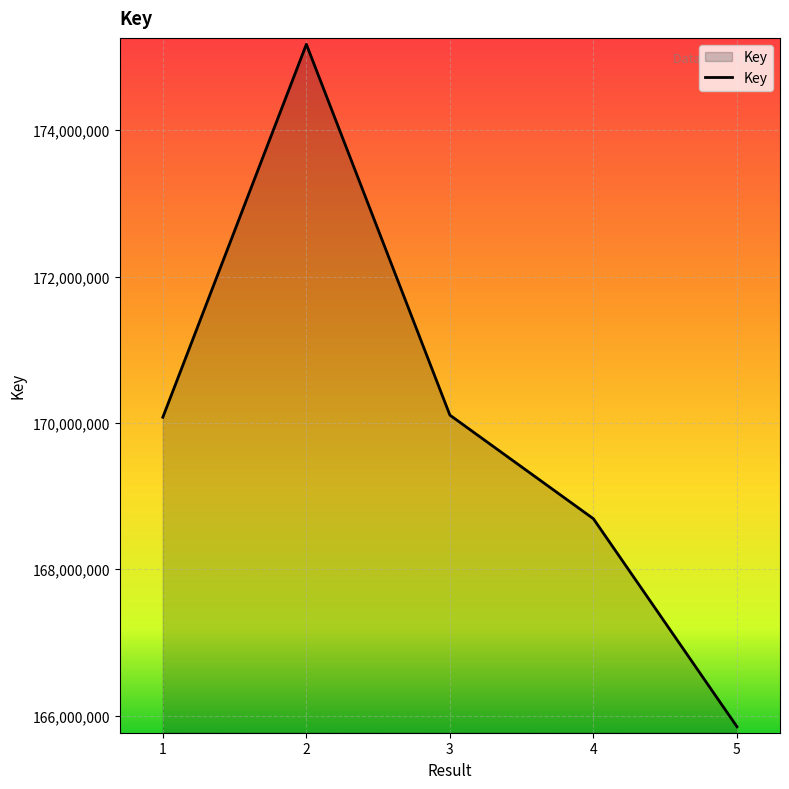

At which category does the chart reach its peak across all series?

2